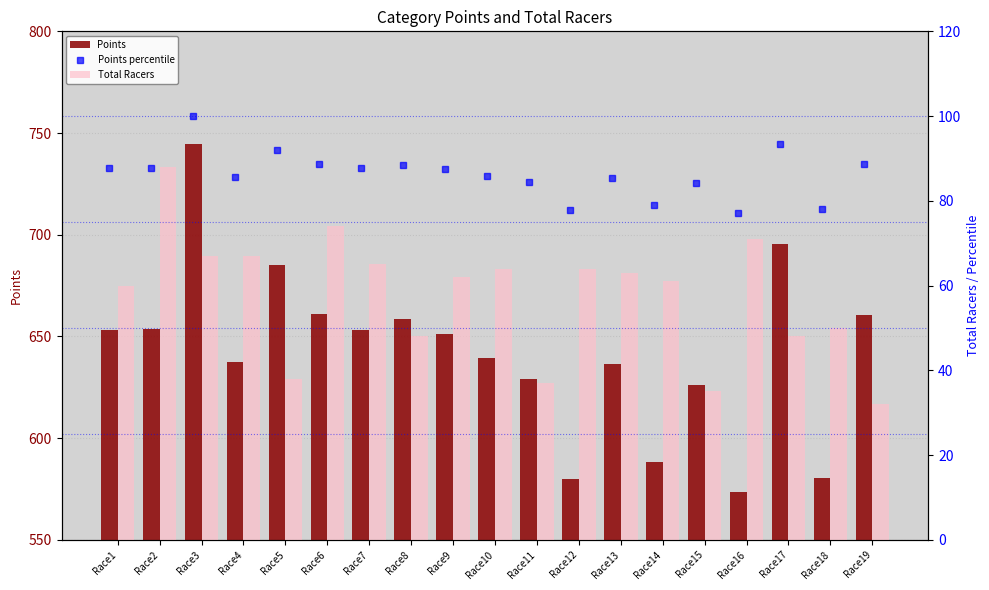

At which category does the chart reach its minimum across all series?

Race19